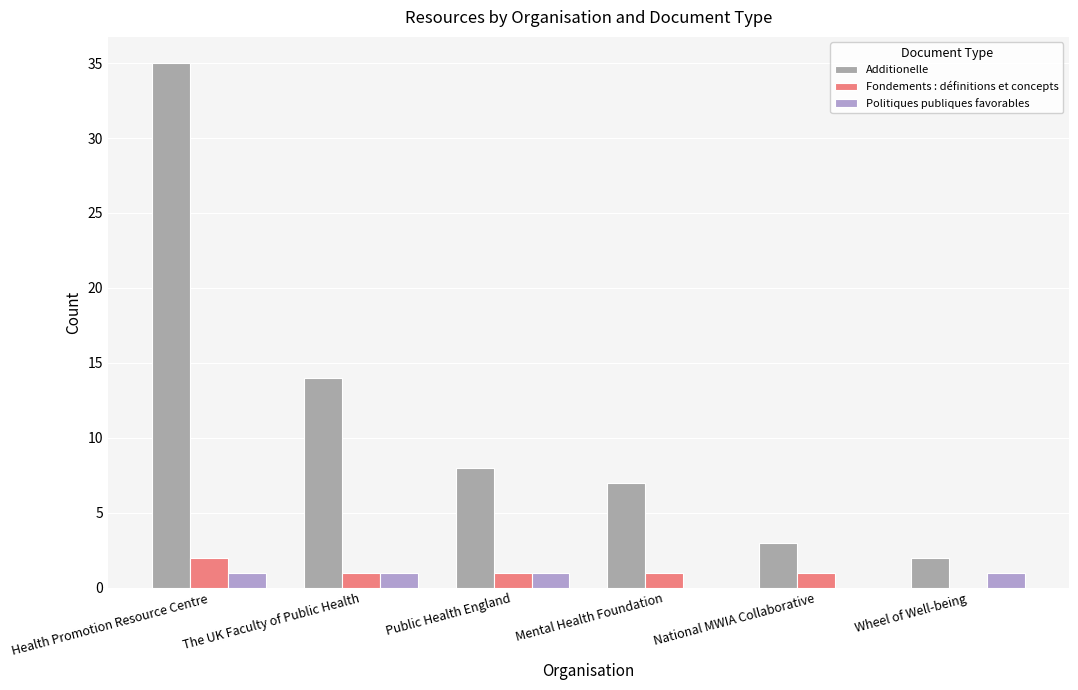

Reading left to right, extract all data points from this chart.

Additionelle: 35	14	8	7	3	2
Fondements : définitions et concepts: 2	1	1	1	1	0
Politiques publiques favorables: 1	1	1	0	0	1